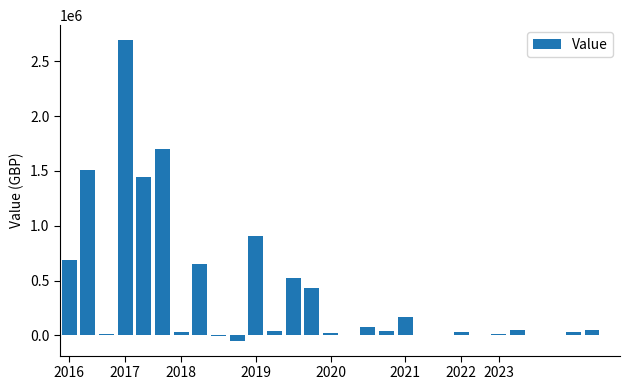

What is the sum of all values?

11088309.0